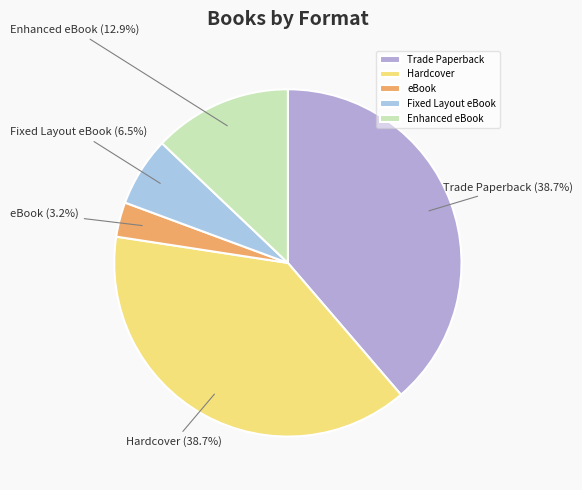

The Fixed Layout eBook slice represents 18% of the pie. True or false?

False